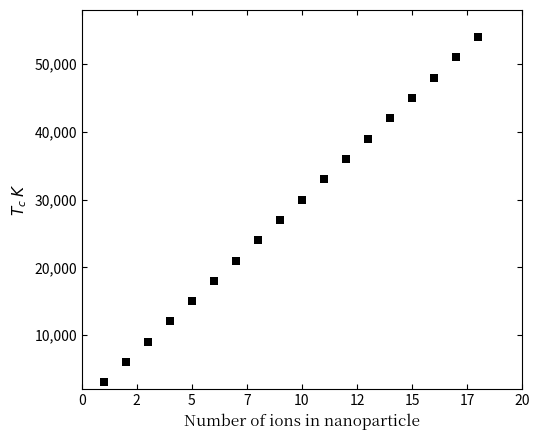

What is the range of X values (max minus min)?

17.0